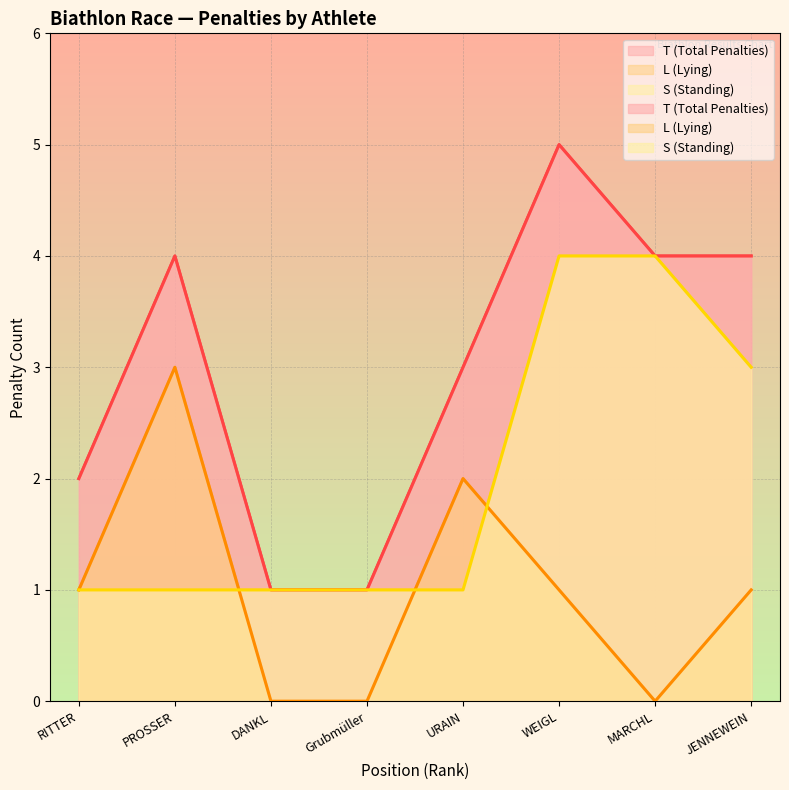

What is the difference between the T (Total Penalties) values at URAIN and Grubmüller?

2